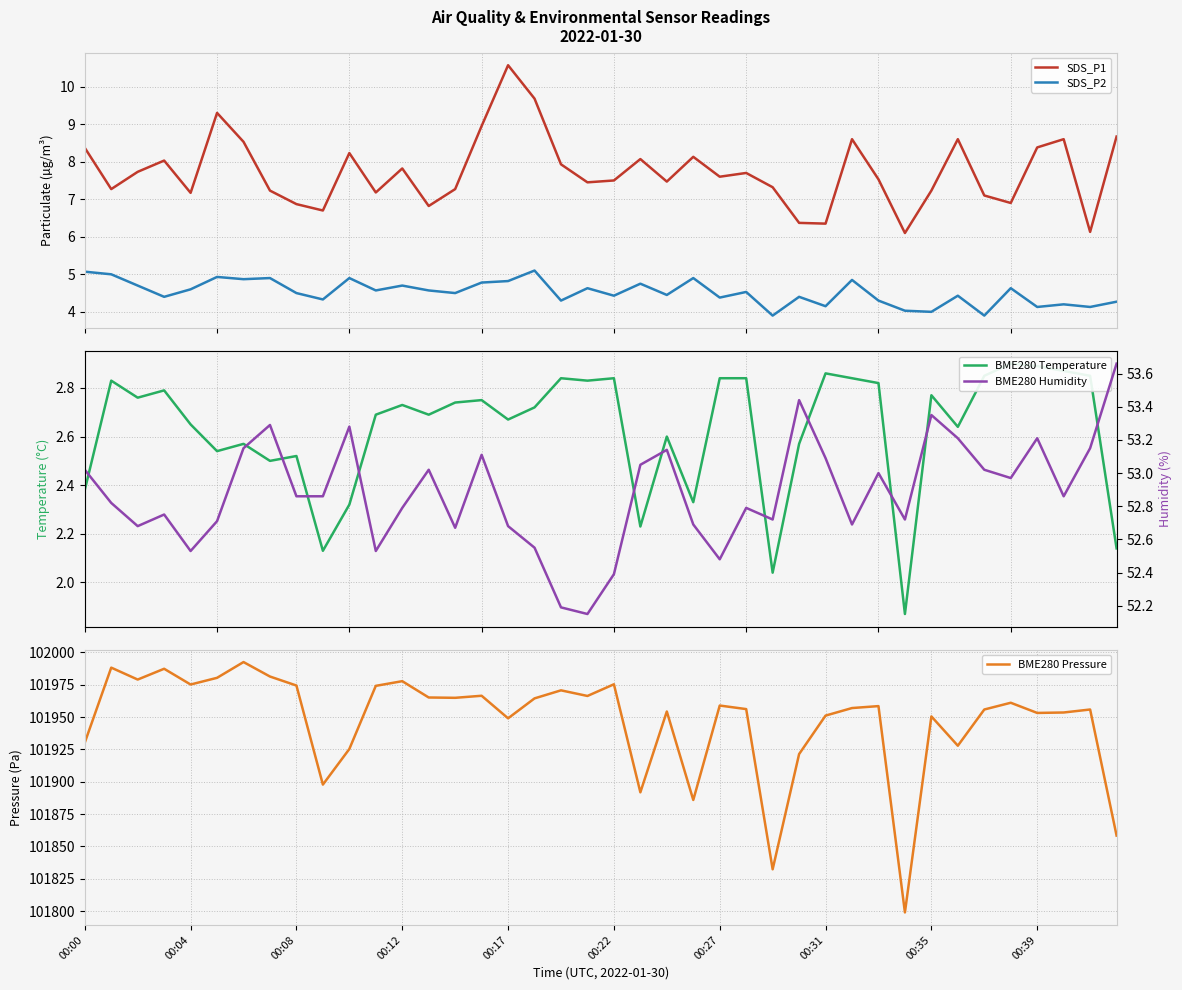

What is the sum of all SDS_P2 values?

180.9